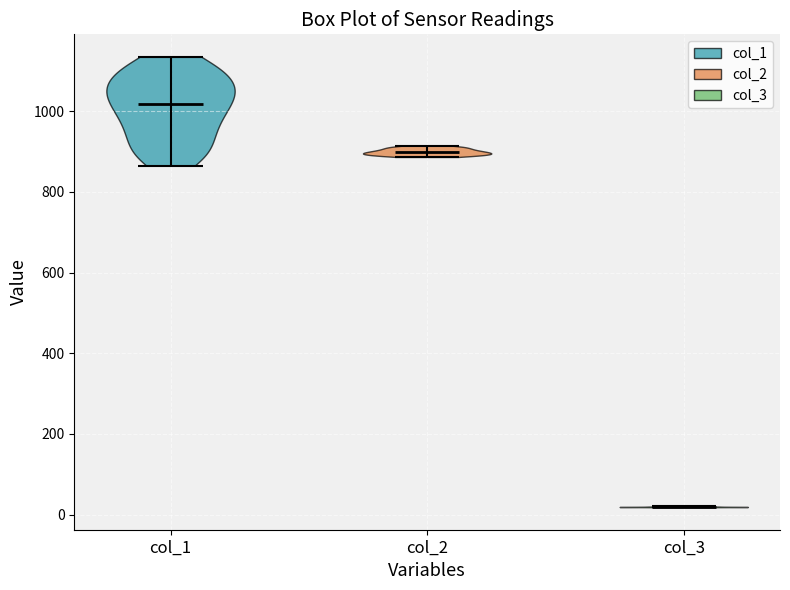

What is the lowest point the violin for col_3 reaches on the y-axis? The values are not printed on the chart, so give them approximately, as read against the axis.

20